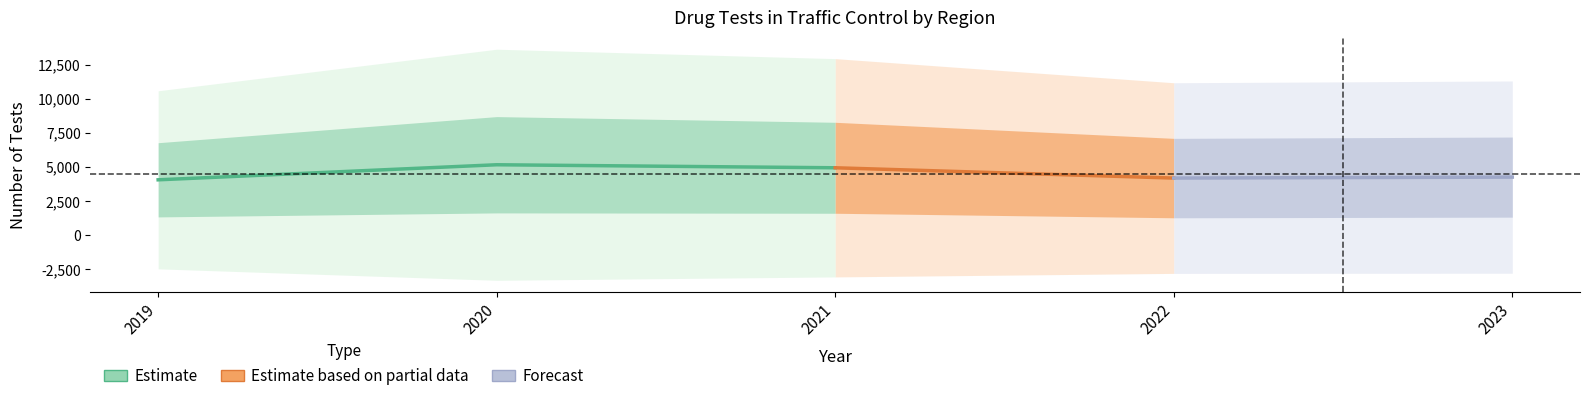

Does the chart display data point markers on the line(s)?

No